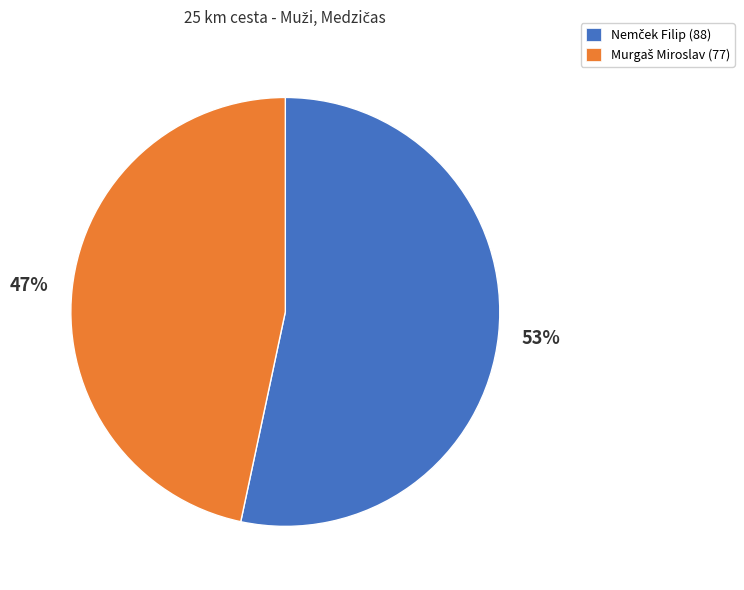

Does any single category account for the majority?

Yes